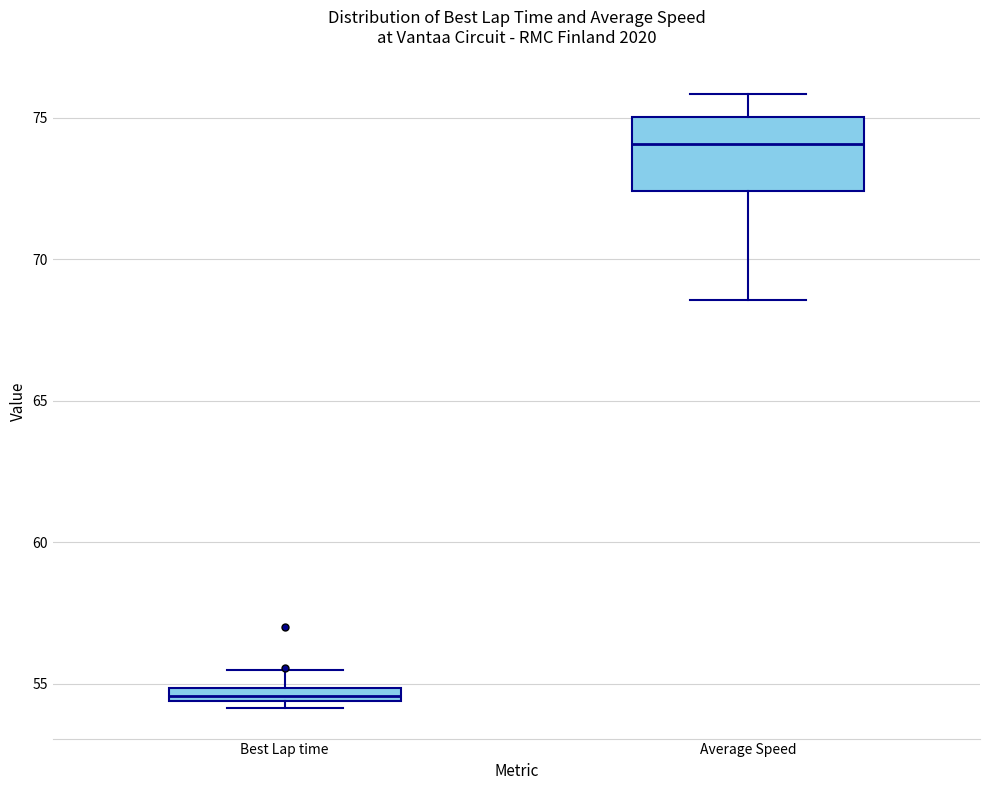

Comparing the boxes themselves (not the whiskers), which one is the tallest?

Average Speed